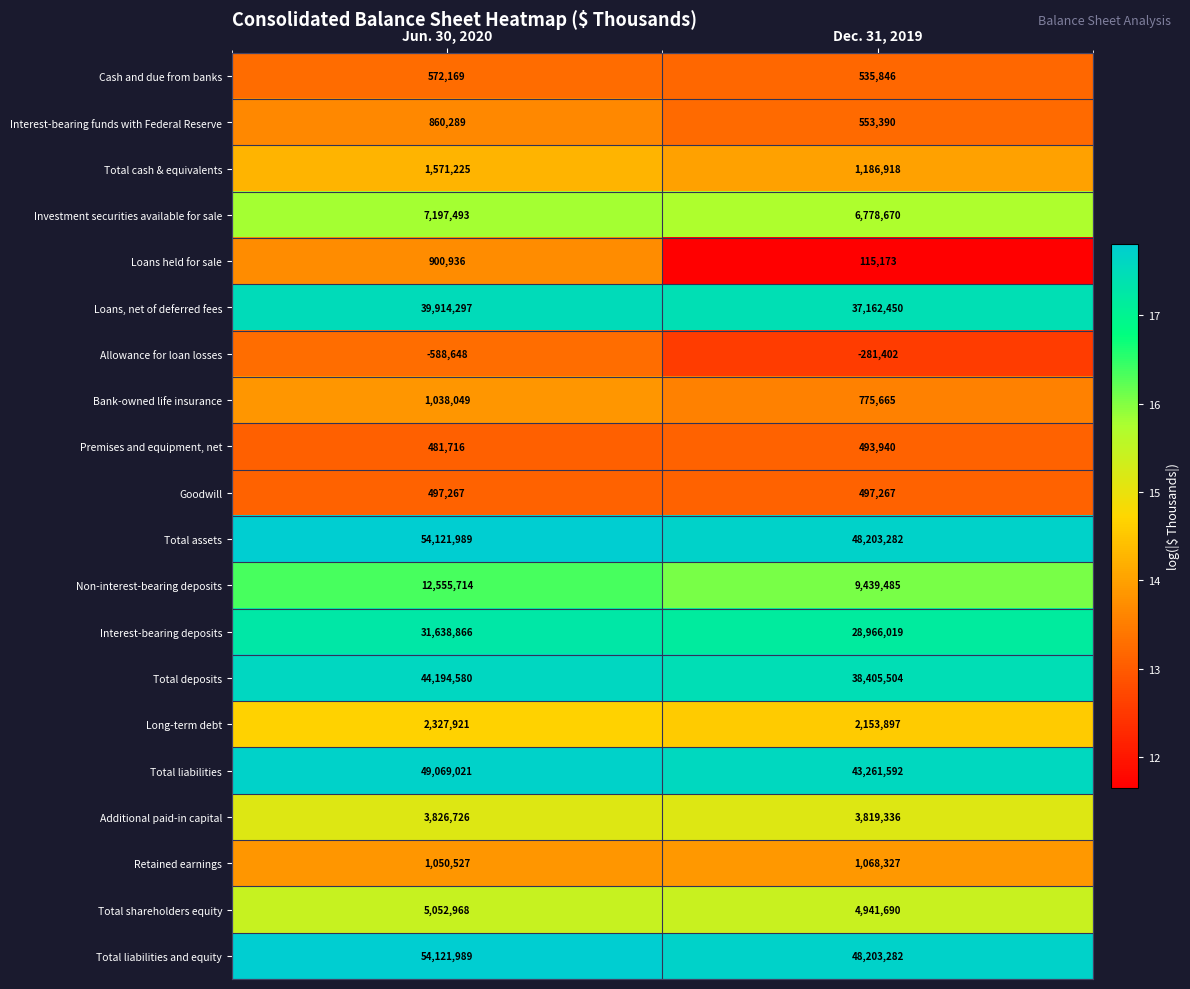

What is the spread (max minus min) of values at Jun. 30, 2020?

54710637